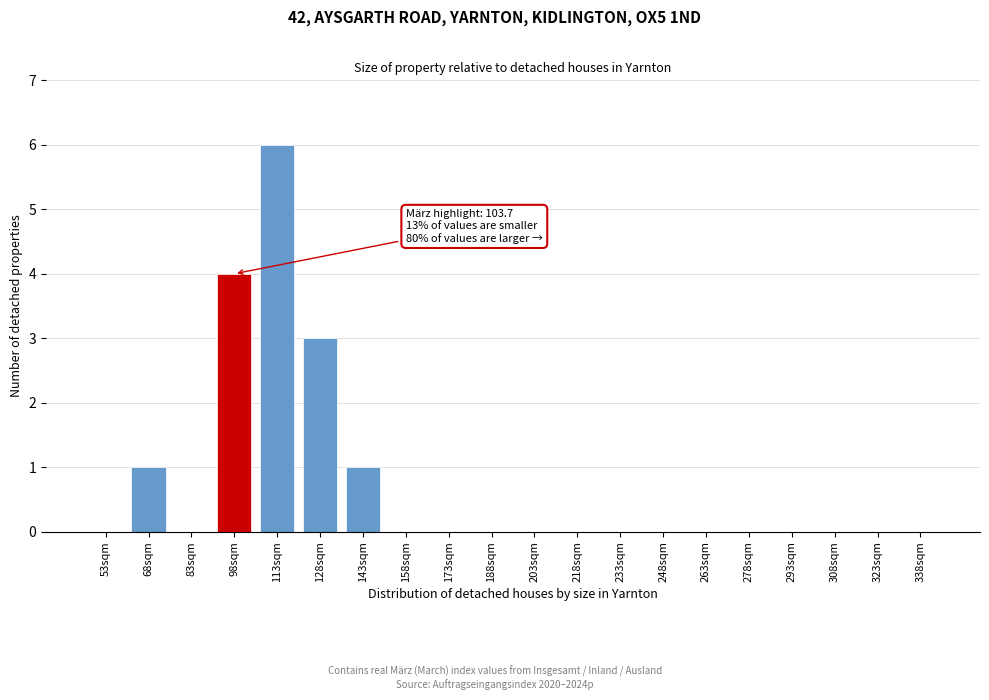

Reading right to left, extract all data points from this chart.

338sqm=0	323sqm=0	308sqm=0	293sqm=0	278sqm=0	263sqm=0	248sqm=0	233sqm=0	218sqm=0	203sqm=0	188sqm=0	173sqm=0	158sqm=0	143sqm=1	128sqm=3	113sqm=6	98sqm=4	83sqm=0	68sqm=1	53sqm=0